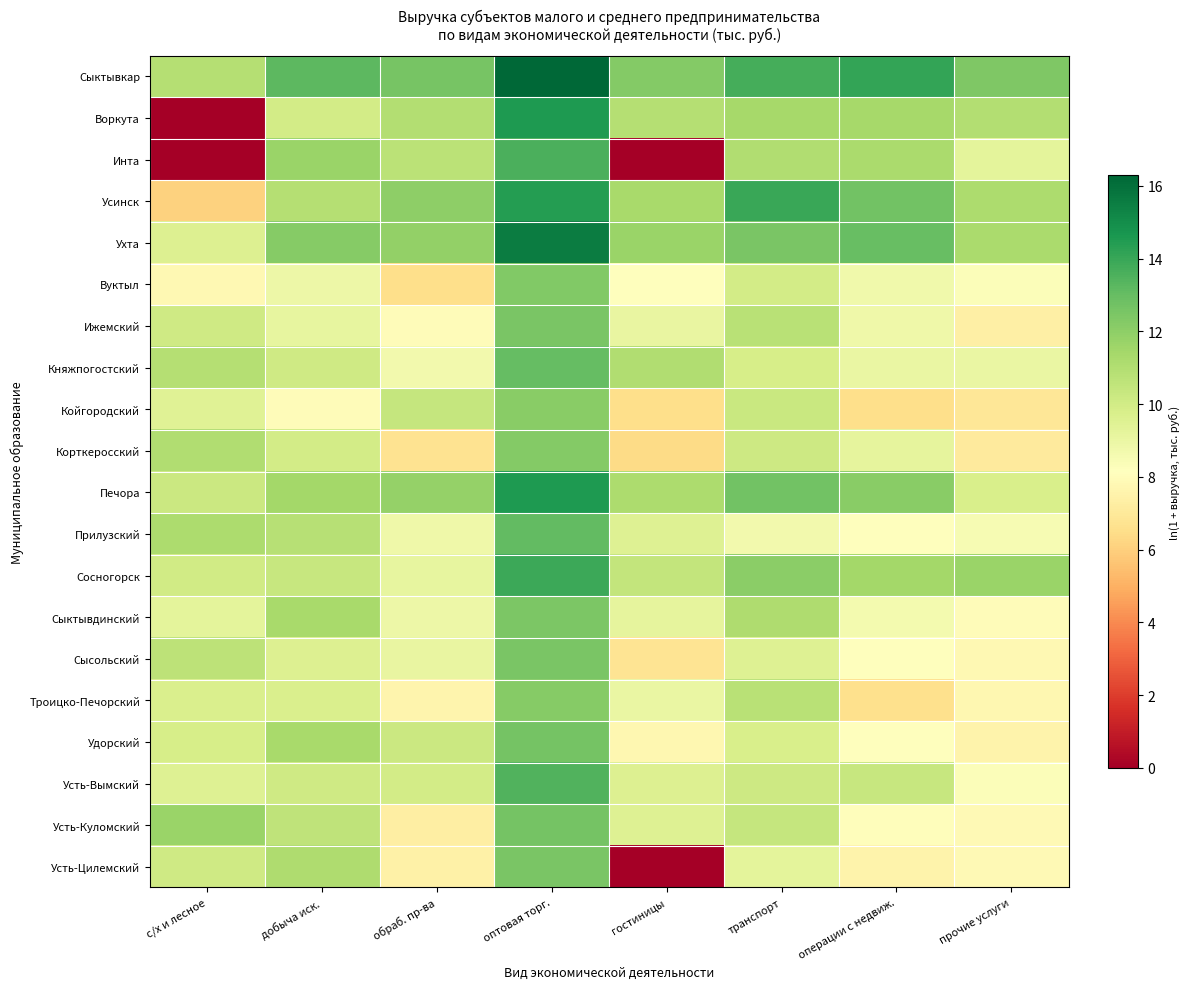

How many distinct data groups are displayed?

20